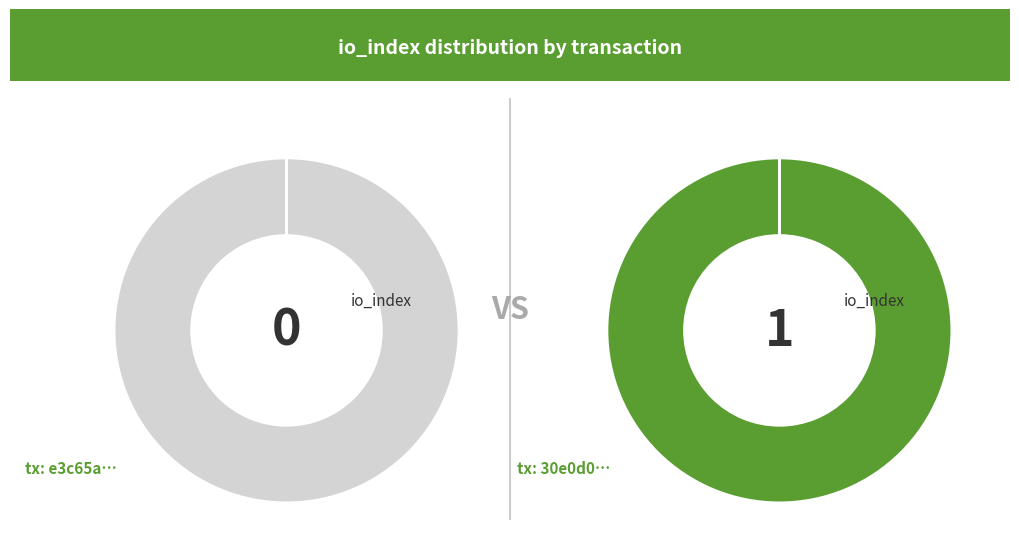

Is it true that io_index: 0 is 37% of the pie?

False